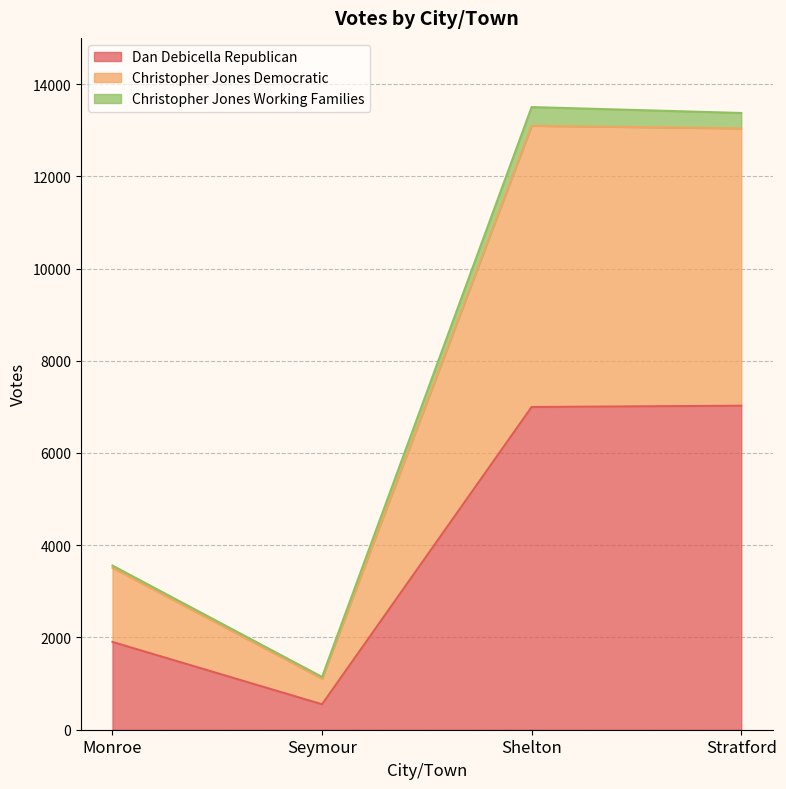

Which category has the lowest value in the Dan Debicella Republican series?

Seymour